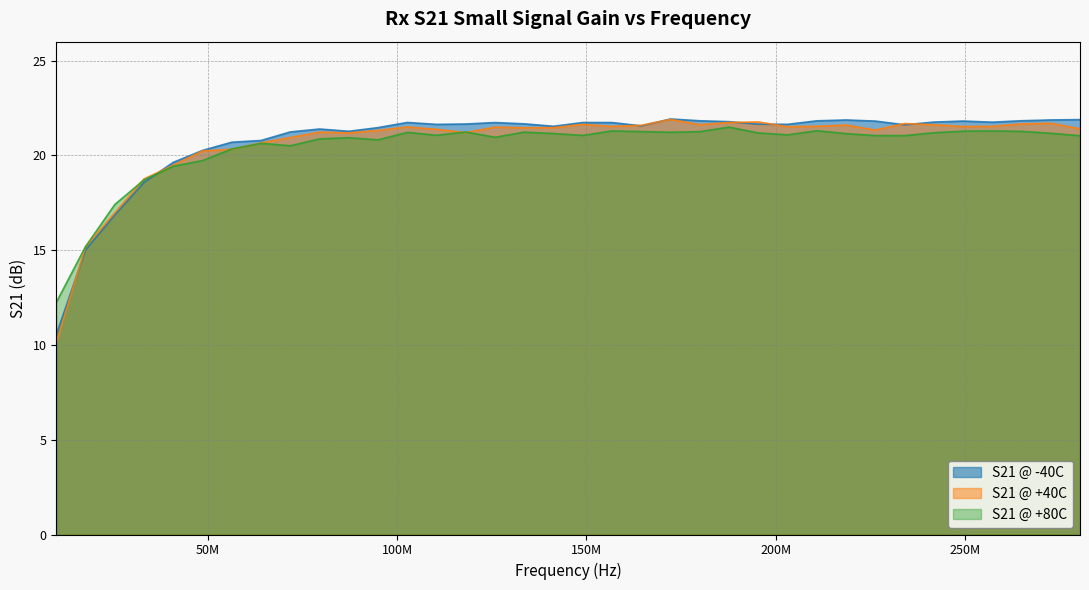

Which series has the largest range (max minus min)?

S21 @ +40C